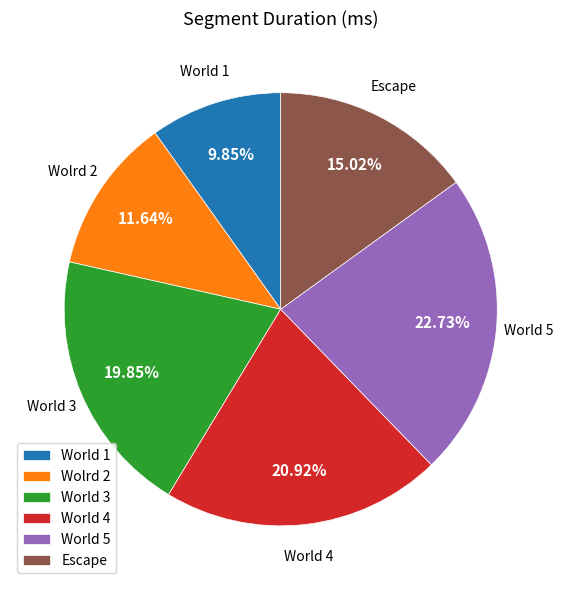

To the nearest percent, what is the average slice percentage?

17%